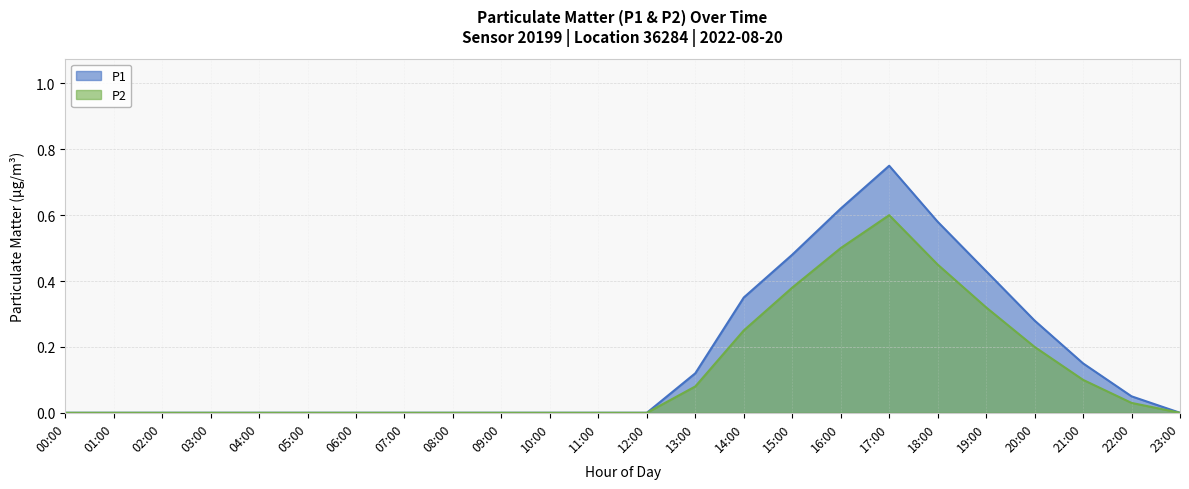

True or false: P1 and P2 intersect in this chart.

False